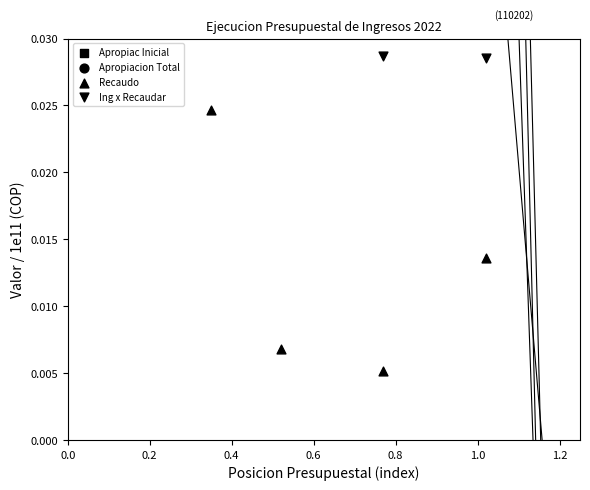

Which series has the largest Y range (max minus min)?

Apropiacion Total